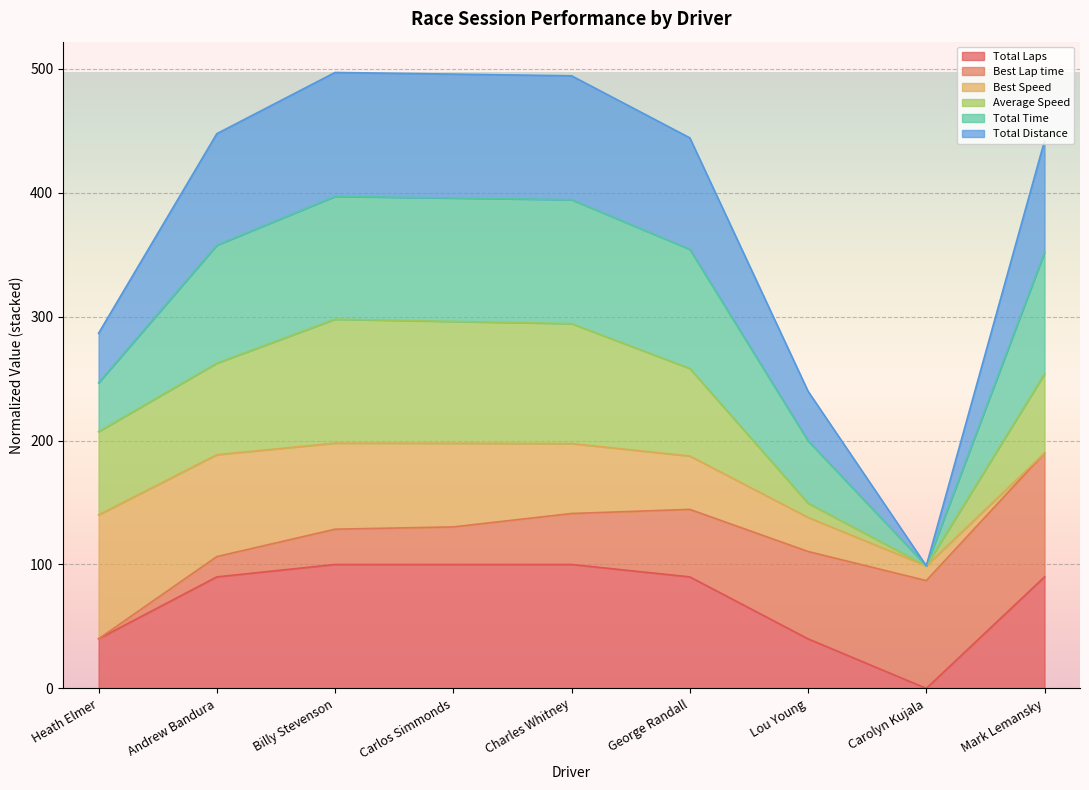

Which has a higher value, Carlos Simmonds or George Randall?

Carlos Simmonds